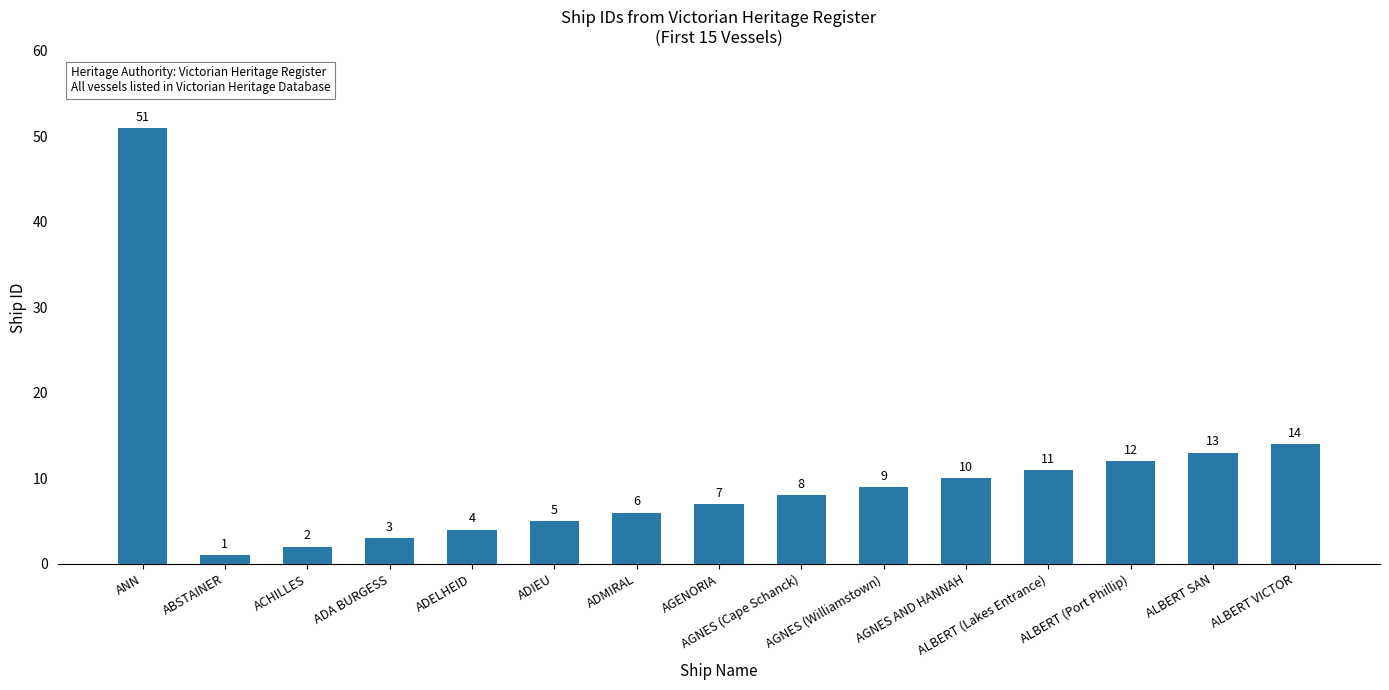

How many categories are shown in the chart?

15